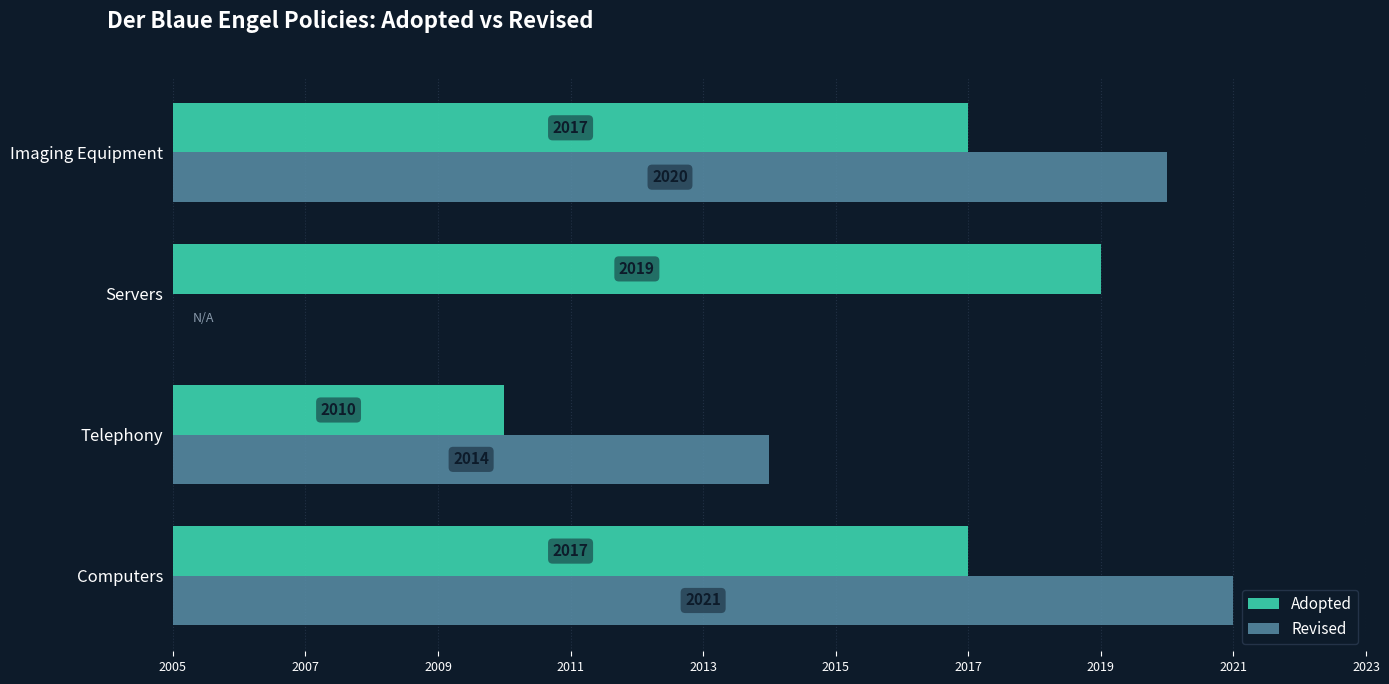

What are all the series names shown in the legend?

Adopted, Revised